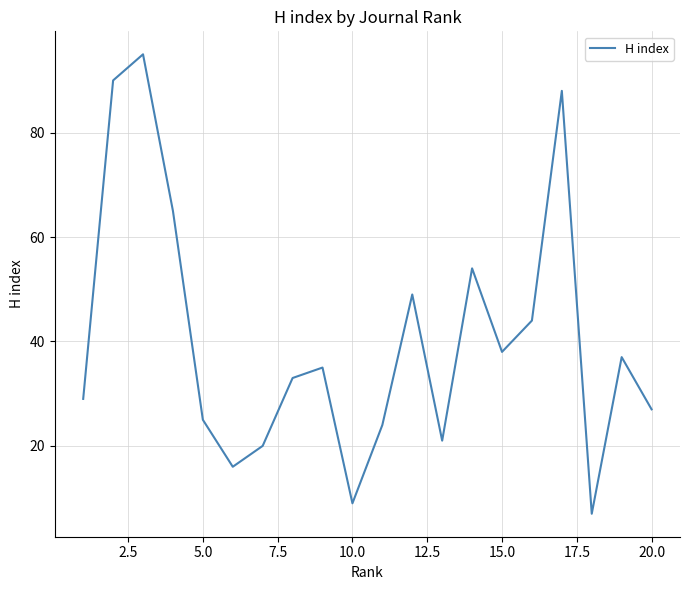

What is the difference between the maximum and minimum values?

88